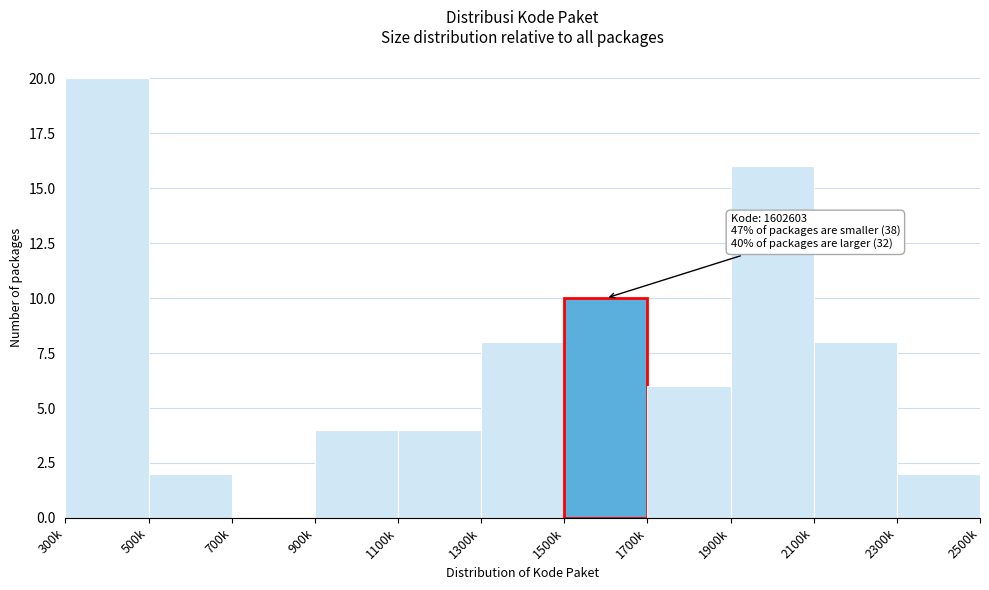

Reading right to left, list all the values displayed in this chart.

2300k=2	2100k=8	1900k=16	1700k=6	1500k=10	1300k=8	1100k=4	900k=4	700k=0	500k=2	300k=20